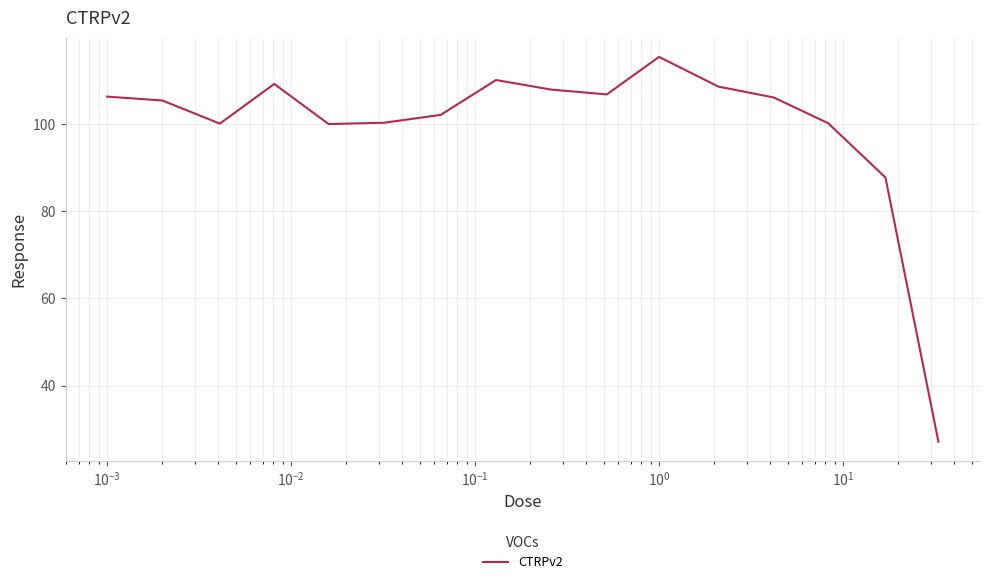

What is the difference between the maximum and minimum values?

88.3